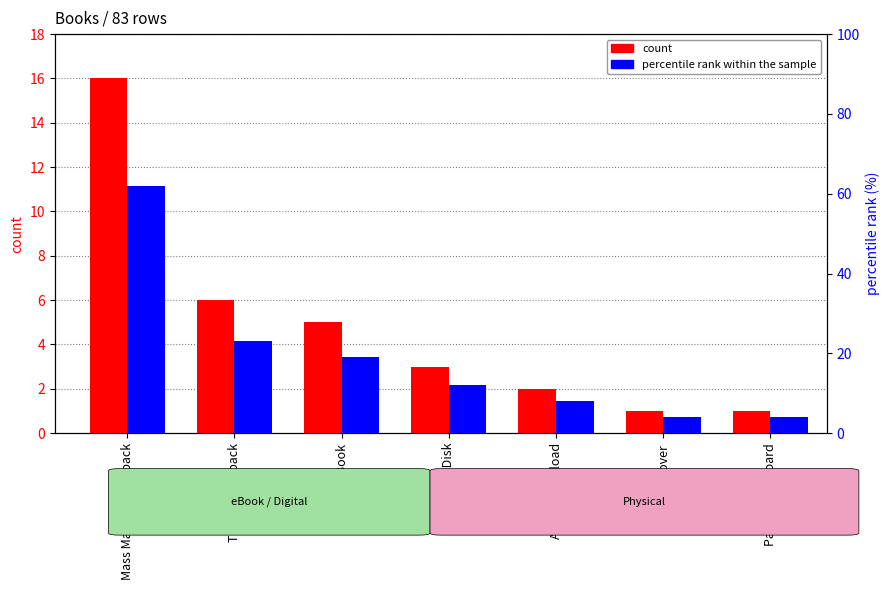

Which series has the largest range (max minus min)?

percentile rank within the sample